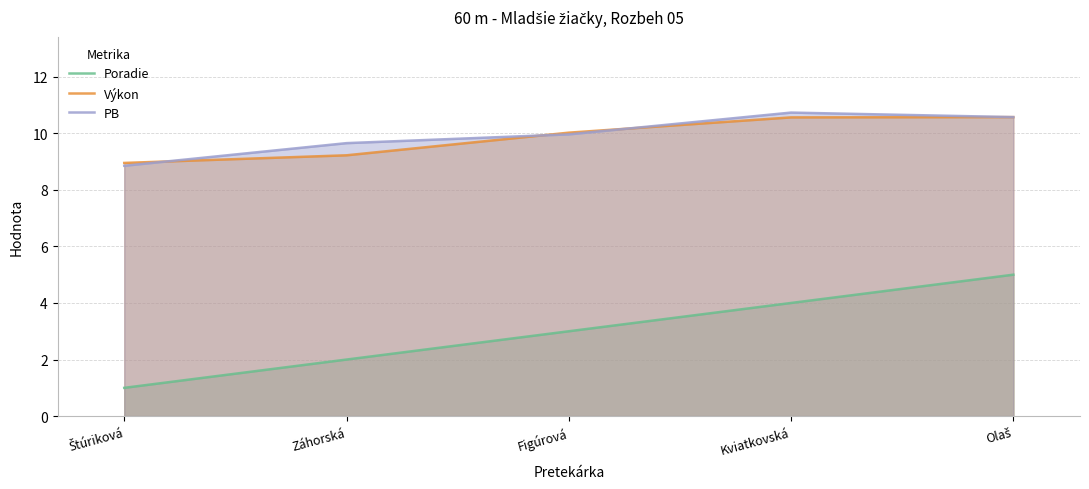

At which category is the sum across all series the highest?

Olaš